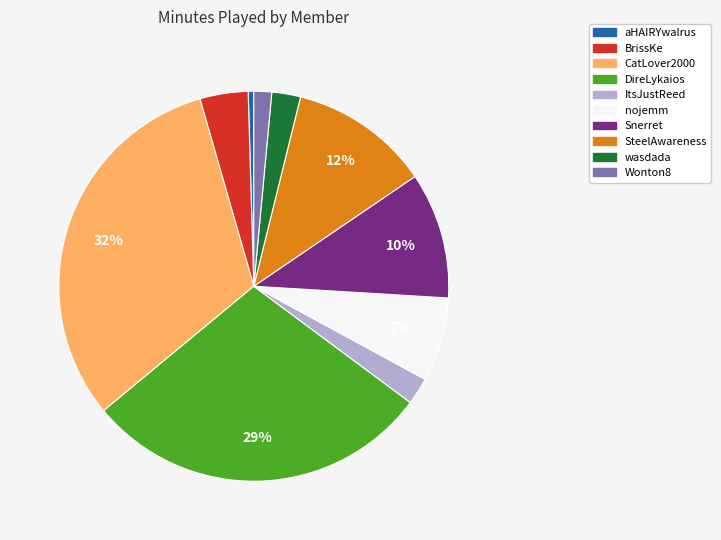

What is the smallest slice in the pie chart?

aHAIRYwalrus